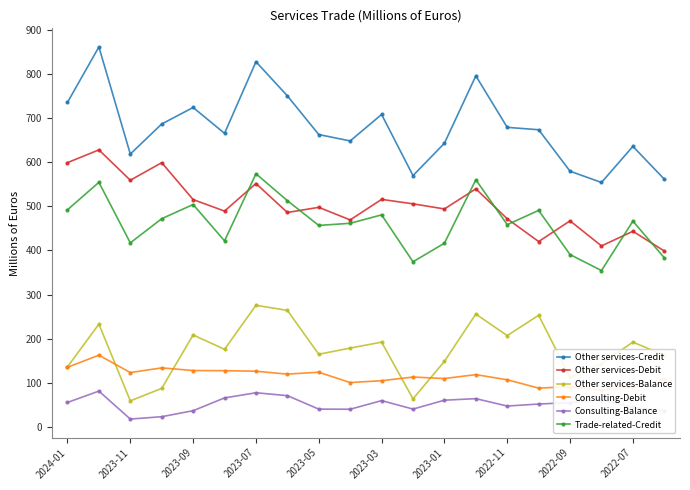

Reading left to right, list all the values displayed in this chart.

Other services-Credit: 735.2	860.8	618.2	686.3	723.7	665.1	827.3	750.1	662.4	648.0	707.9	569.4	642.7	795.3	678.7	673.3	579.4	553.9	635.6	561.4
Other services-Debit: 598.8	627.7	559.0	598.7	515.1	489.1	551.5	485.9	497.6	469.1	515.6	505.5	493.9	539.4	471.6	420.1	467.0	410.2	443.3	398.7
Other services-Balance: 136.4	233.1	59.3	87.6	208.6	176.1	275.8	264.2	164.8	178.9	192.3	63.9	148.8	255.9	207.1	253.2	112.4	143.7	192.3	162.7
Consulting-Debit: 135.4	162.8	123.4	134.0	128.0	127.7	126.4	119.9	124.2	100.8	105.0	113.2	109.9	118.7	107.1	88.2	91.4	83.9	91.5	109.0
Consulting-Balance: 55.7	81.4	18.1	23.4	37.0	66.0	77.6	71.2	40.6	40.4	59.9	40.7	60.8	64.3	47.6	52.1	55.4	62.4	44.5	36.9
Trade-related-Credit: 492.0	554.2	417.1	471.9	504.0	421.6	573.6	512.8	456.6	461.4	480.5	374.3	416.4	560.0	458.3	490.6	390.6	354.4	466.3	383.3